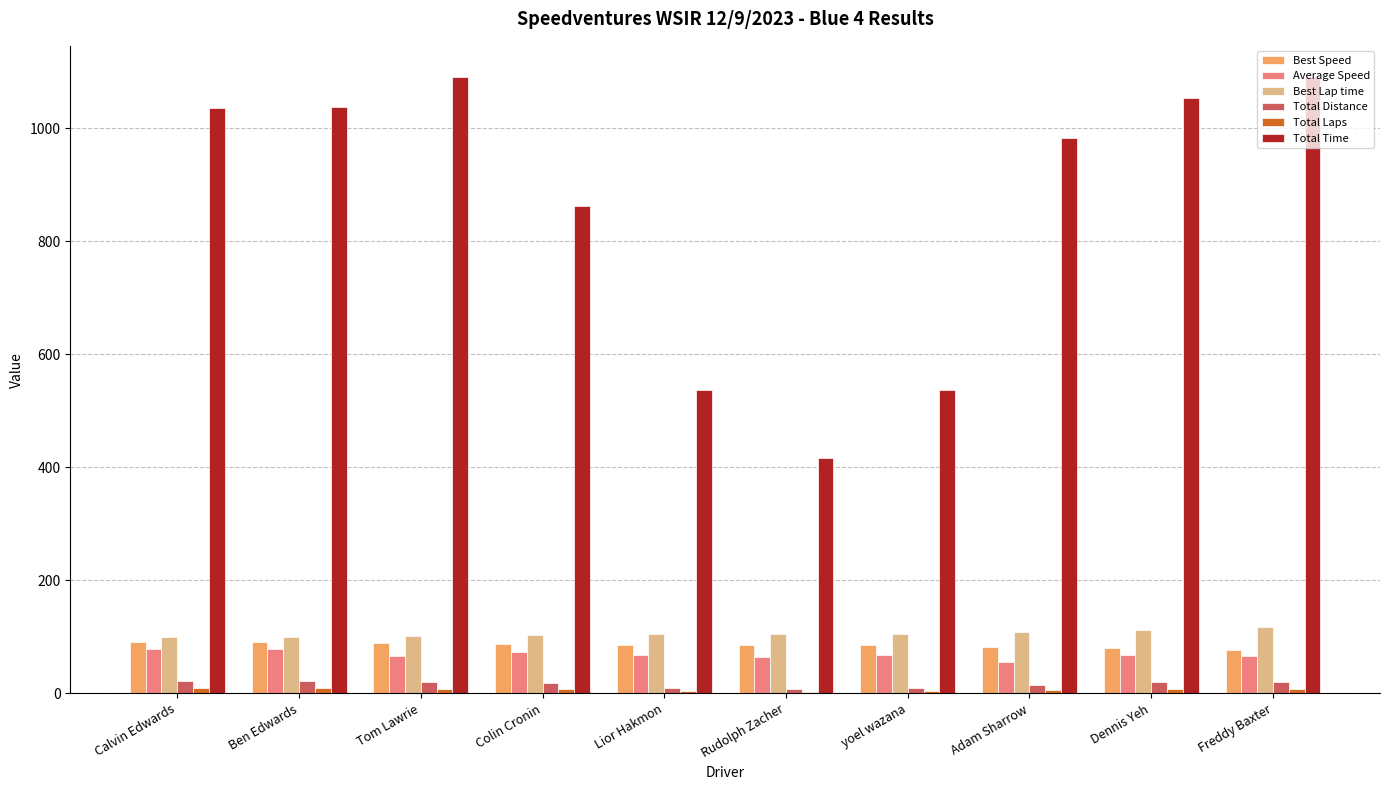

What is the maximum value shown in the chart?

1091.5